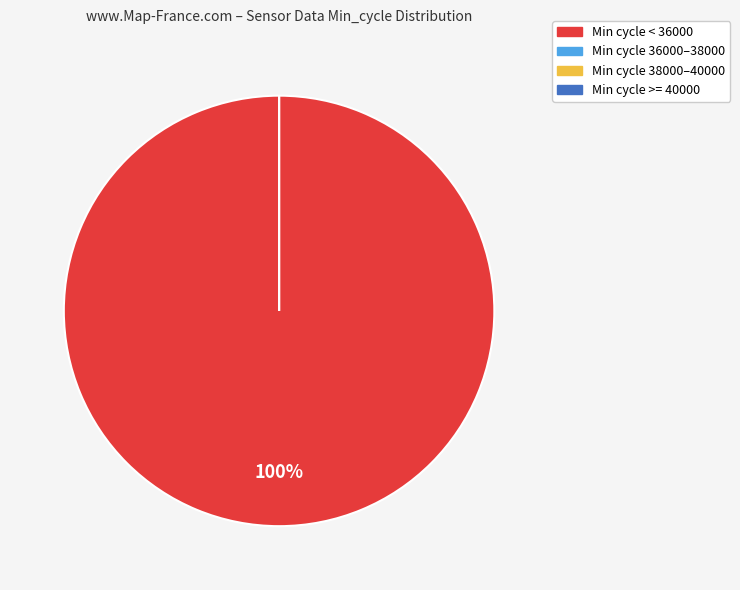

Does 32 account for over 50% of the chart?

No